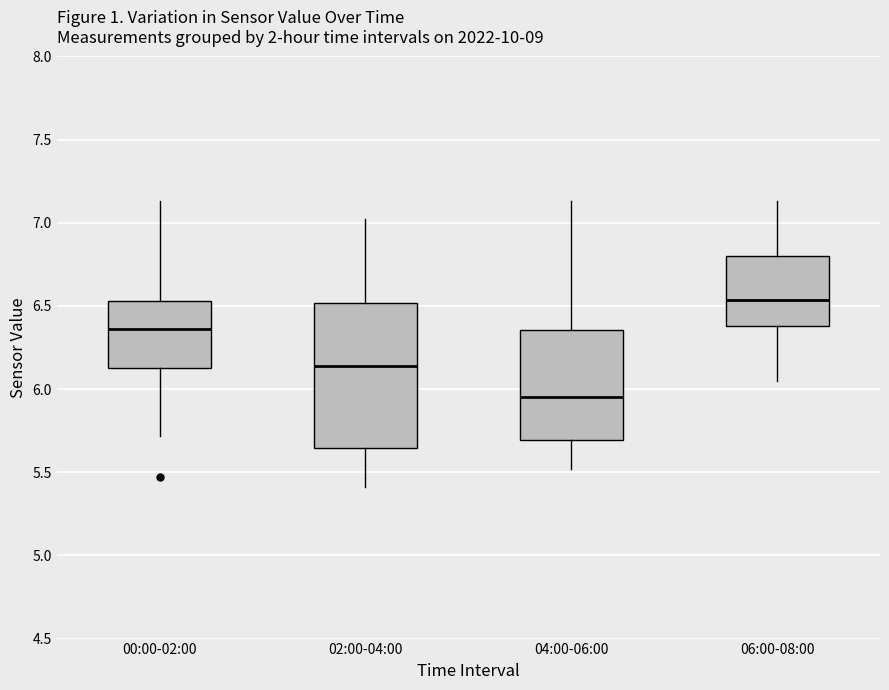

Reading left to right, transcribe this box plot: for each box, give where its median line is, the range the box spans, and where its two whiskers end, as read against the y-axis. The values are not printed on the chart, so give them approximately, as read against the axis.

00:00-02:00: median 6.35, box 6.15 to 6.55, whiskers 5.70 to 7.15
02:00-04:00: median 6.15, box 5.65 to 6.50, whiskers 5.40 to 7.00
04:00-06:00: median 5.95, box 5.70 to 6.35, whiskers 5.50 to 7.15
06:00-08:00: median 6.55, box 6.40 to 6.80, whiskers 6.05 to 7.15